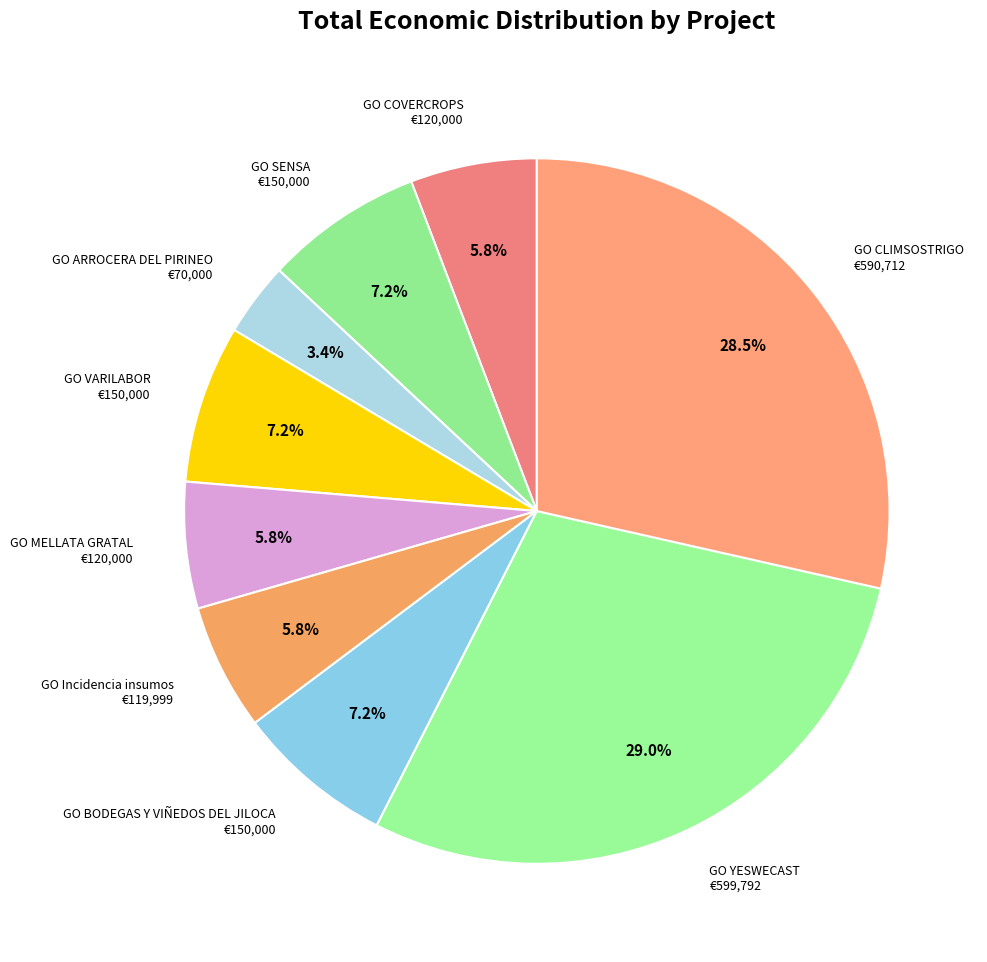

Approximately how many times larger is the value at GO VARILABOR compared to GO CLIMSOSTRIGO?

0.3